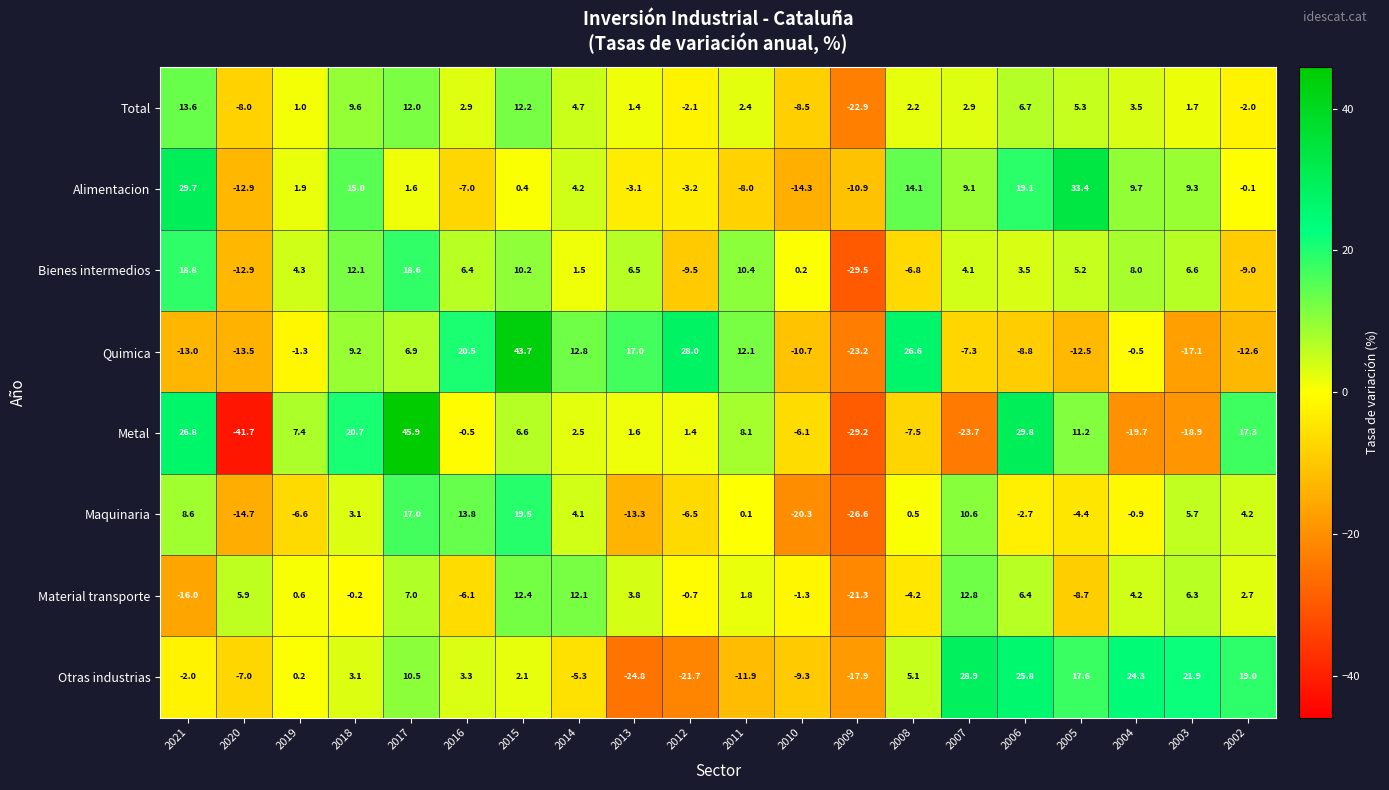

What is the difference between the highest and lowest values at 2010?

20.5